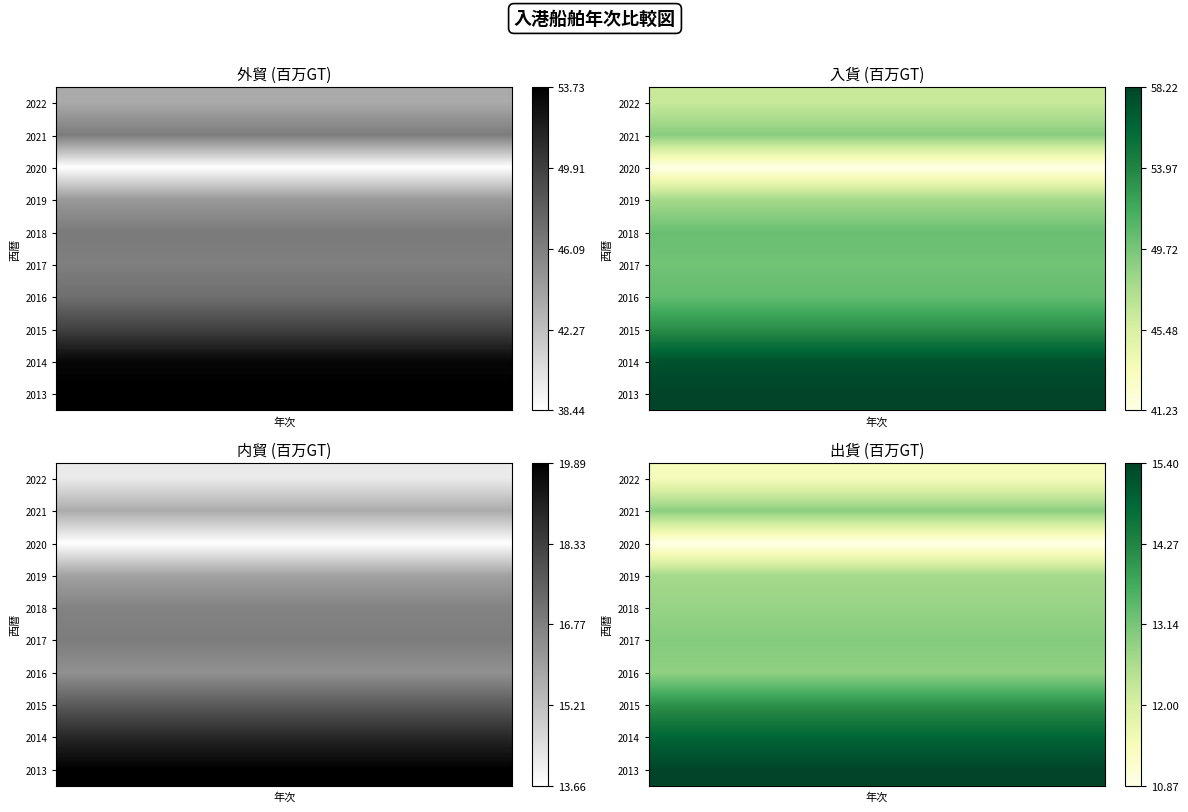

What is the total value across all series at 0?

131.0